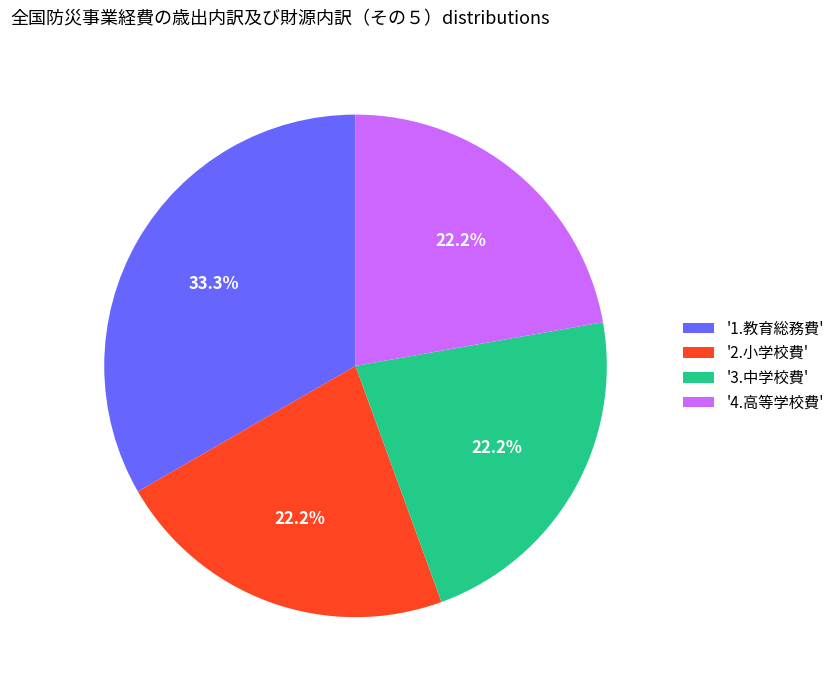

Count the number of slices in the pie.

4